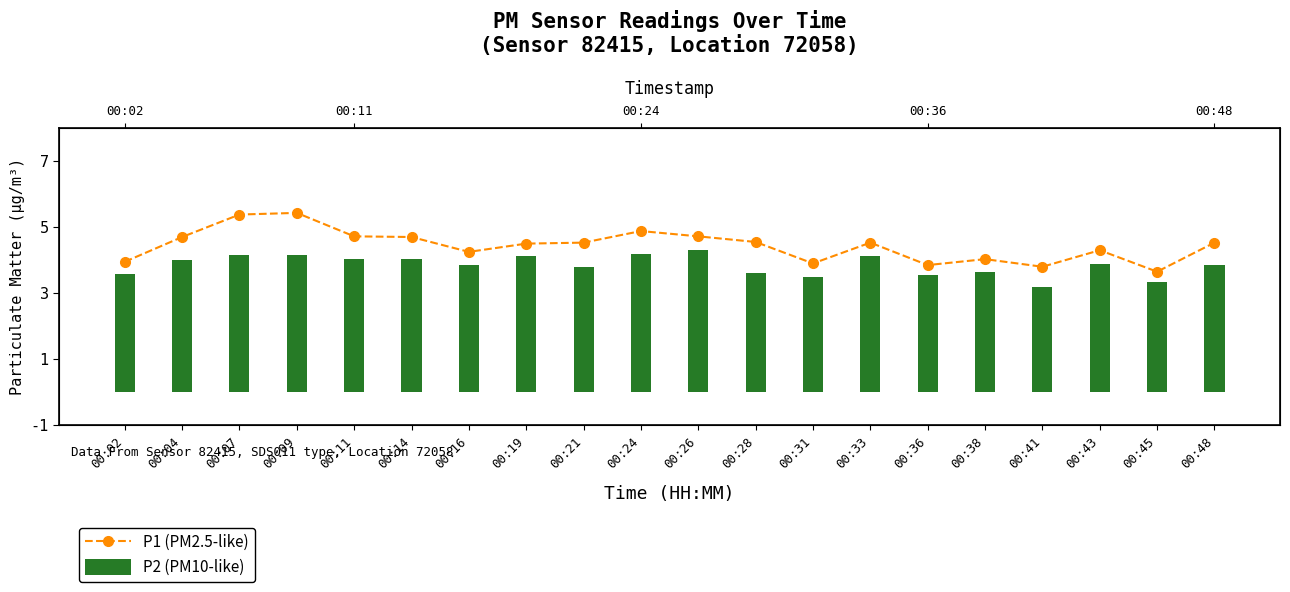

The P2 (PM10-like) series shows 4.2 at 00:24. True or false?

True